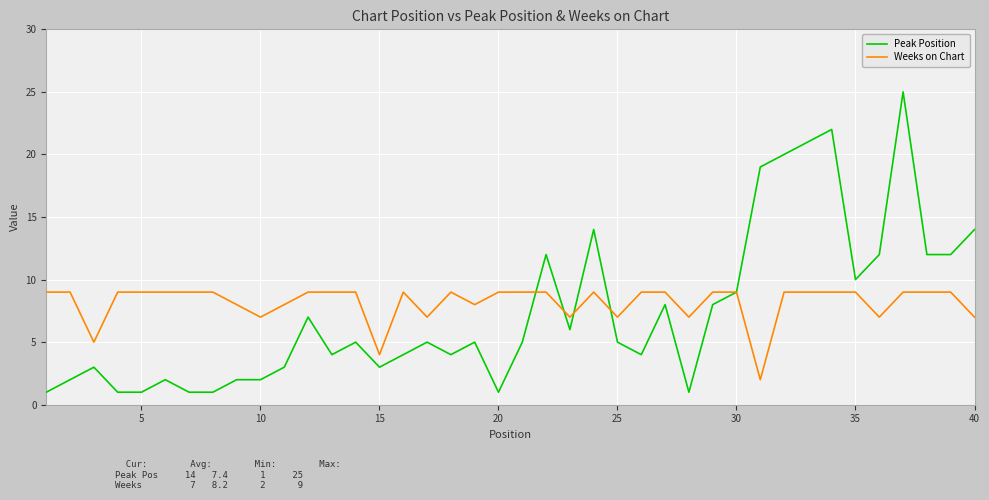

List the series in order of their peak value, lowest first.

Weeks on Chart, Peak Position